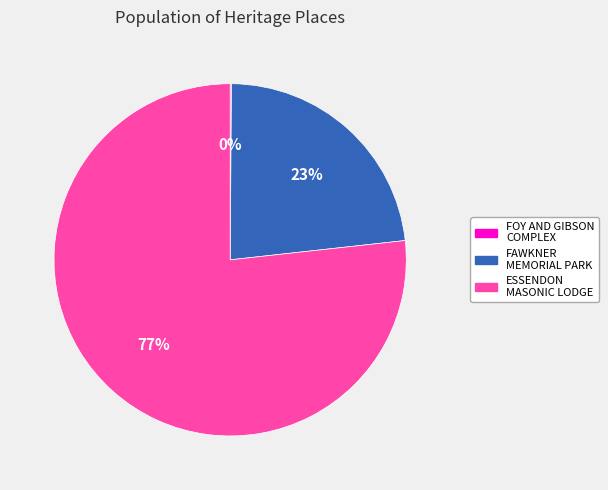

Is there a majority slice in this chart?

Yes